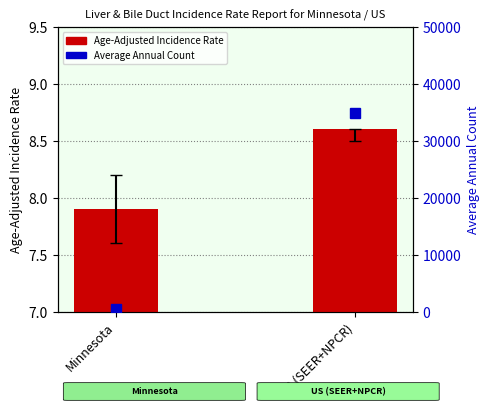

What is the approximate value of Average Annual Count at US (SEER+NPCR)?

34900.0